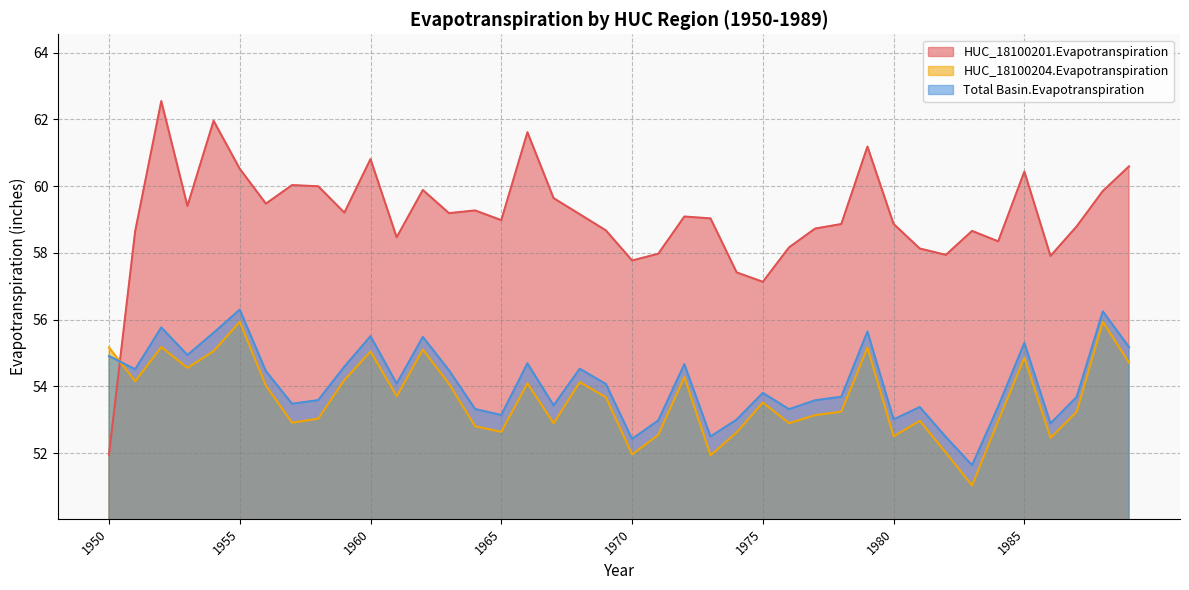

At 1965, list the series in order from smallest to largest.

HUC_18100204.Evapotranspiration, Total Basin.Evapotranspiration, HUC_18100201.Evapotranspiration